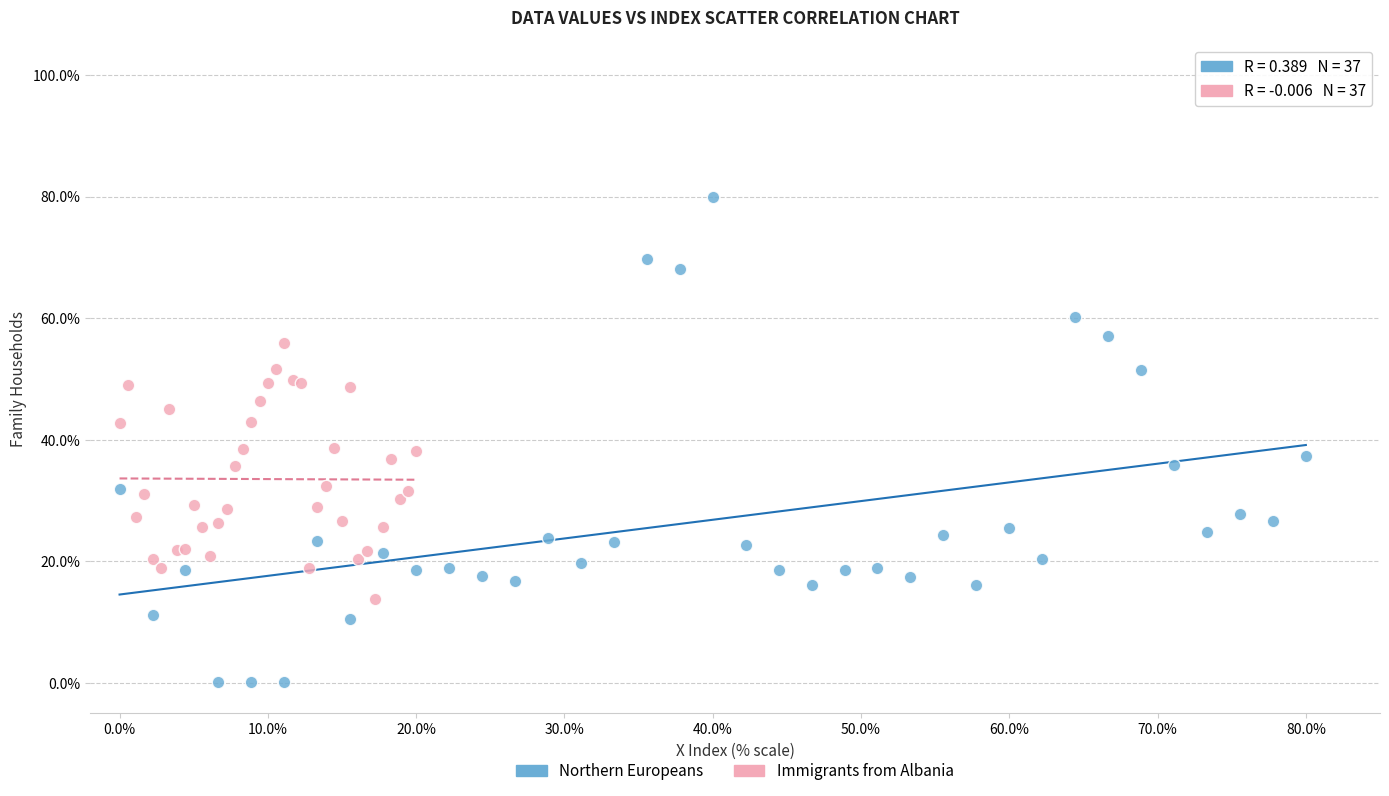

Which series has the largest Y range (max minus min)?

Northern Europeans